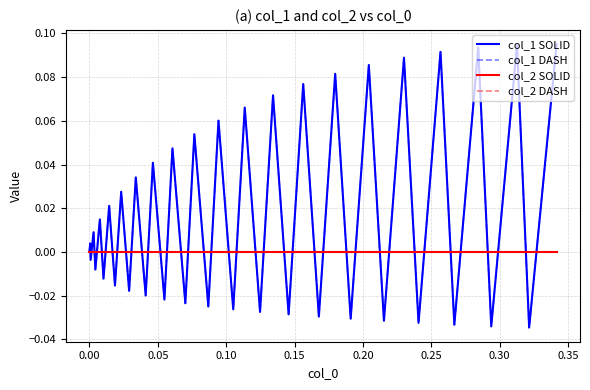

What is the difference between the second highest and minimum values in the col_1 SOLID series?

0.1